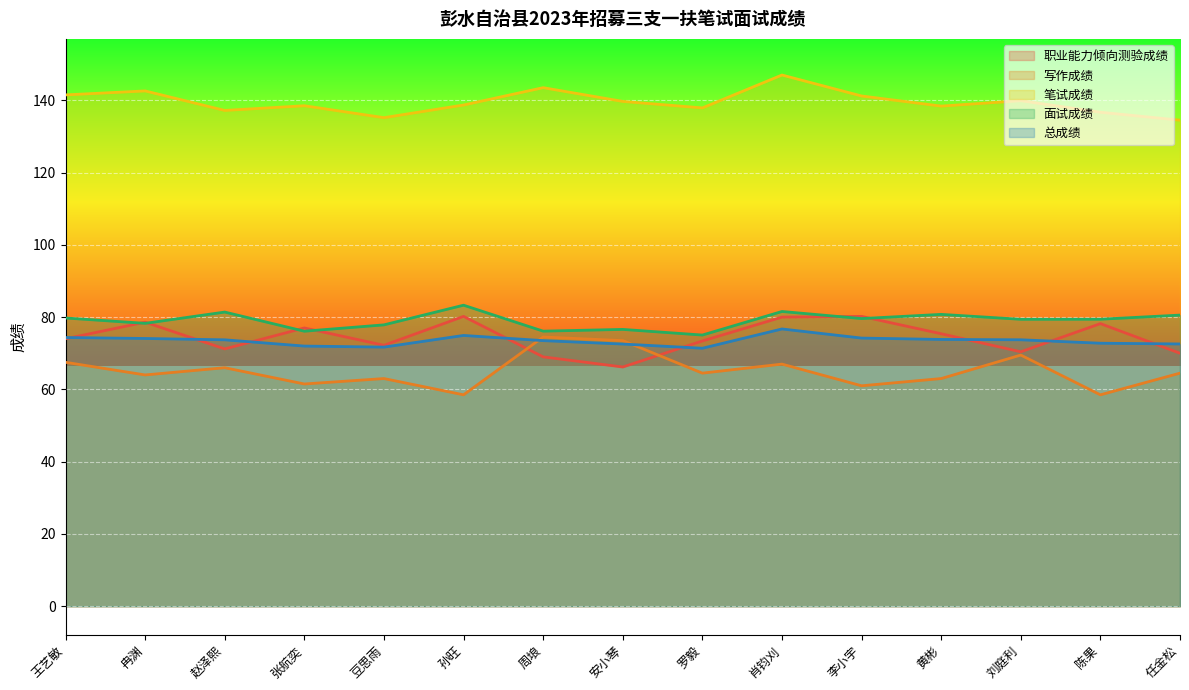

What position from the left is 安小琴?

8